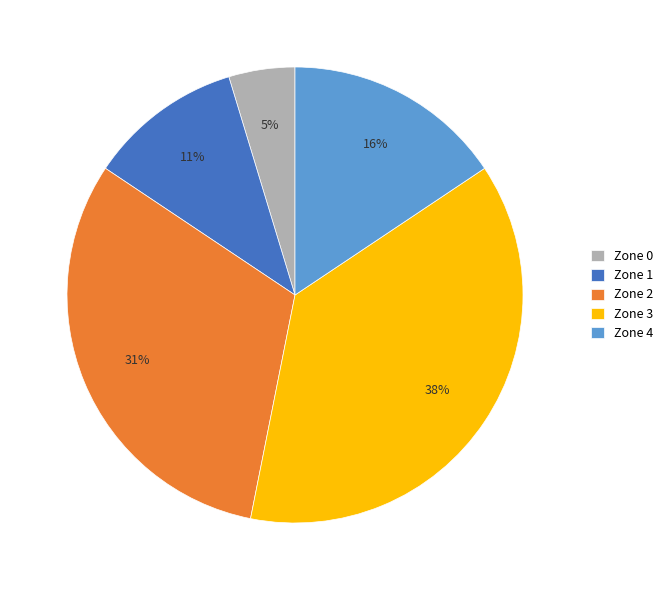

Which category has the smallest portion of the pie?

Zone 0